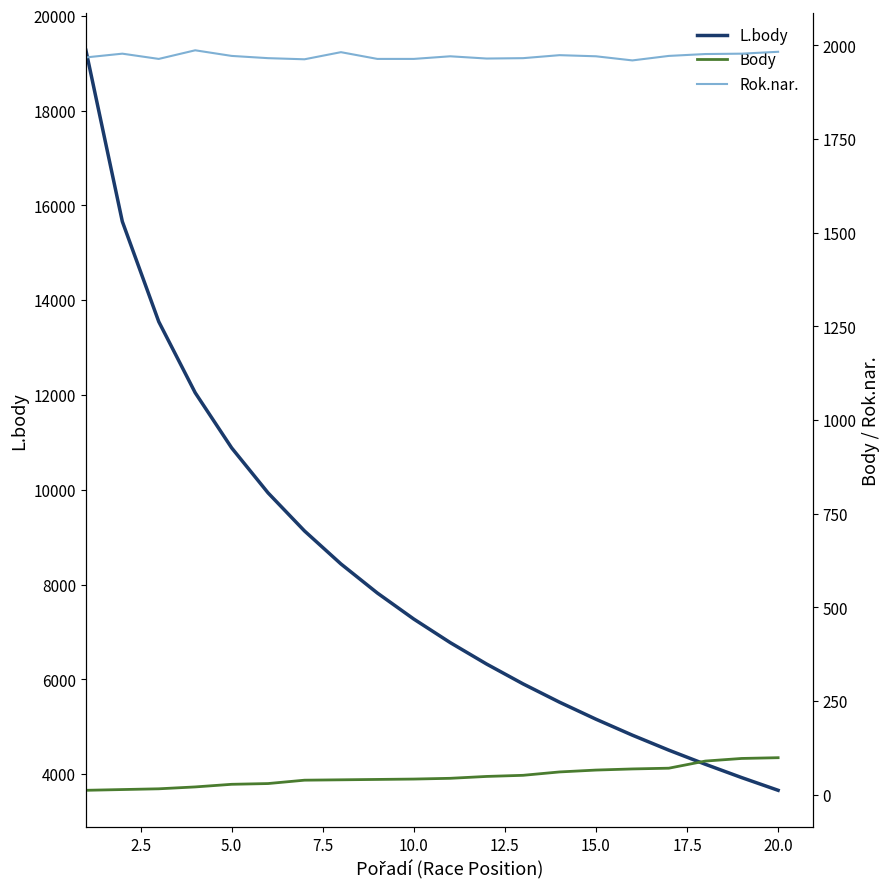

Reading left to right, extract all data points from this chart.

L.body: 19274	15661	13548	12049	10886	9936	9133	8437	7823	7274	6777	6324	5906	5520	5161	4824	4508	4211	3929	3661
Body: 12	14	16	21	28	30	39	40	41	42	44	49	52	61	66	69	71	90	97	99
Rok.nar.: 1968	1978	1964	1987	1972	1966	1963	1982	1964	1964	1971	1965	1966	1974	1971	1960	1972	1977	1978	1983